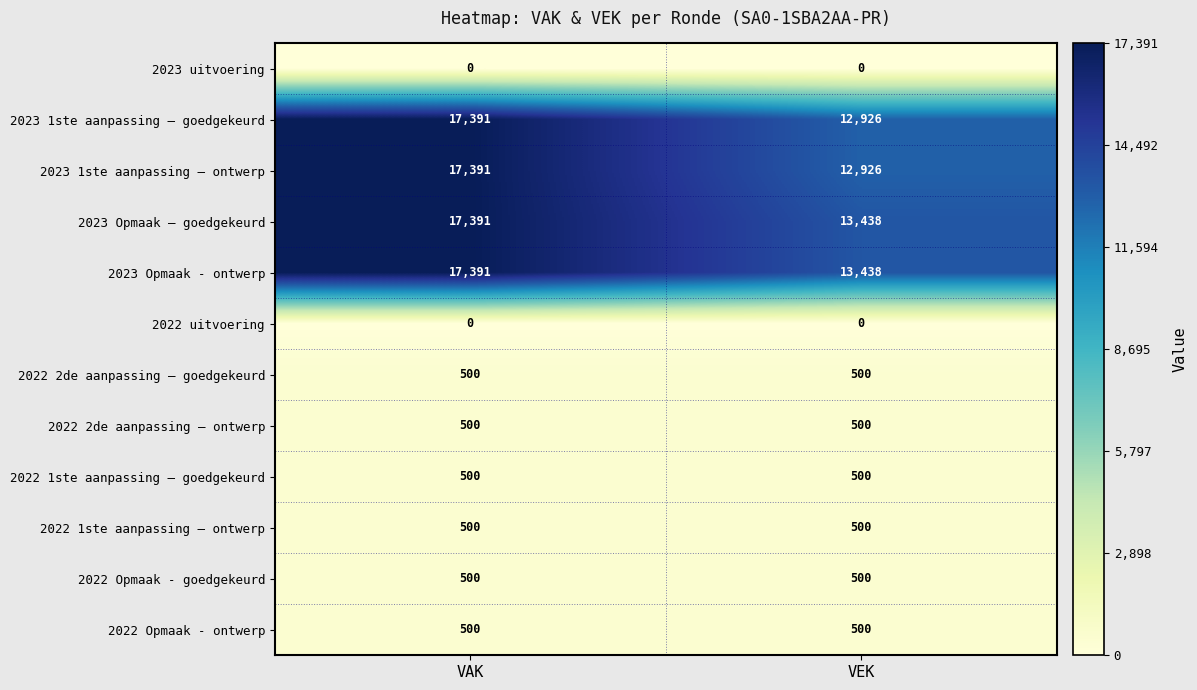

Which category has the highest value across all series?

VAK